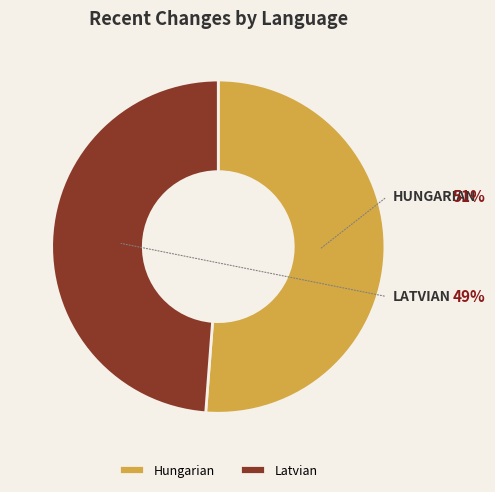

Between Hungarian and Latvian, which is larger?

Hungarian